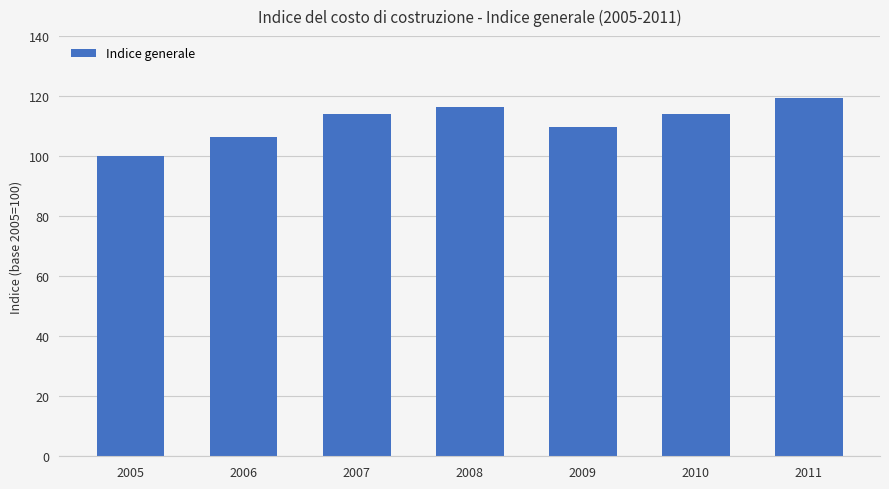

Read the value at 2005.

100.0